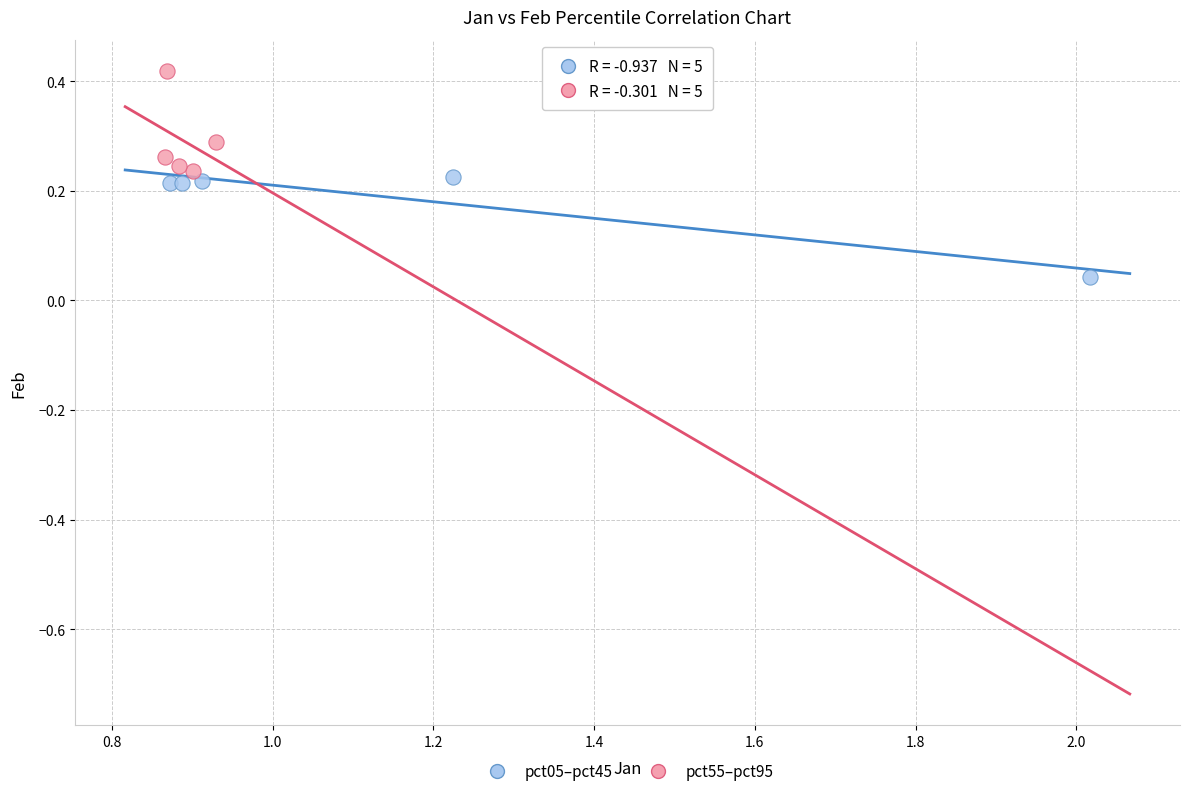

Which series reaches the maximum Y coordinate?

pct55–pct95